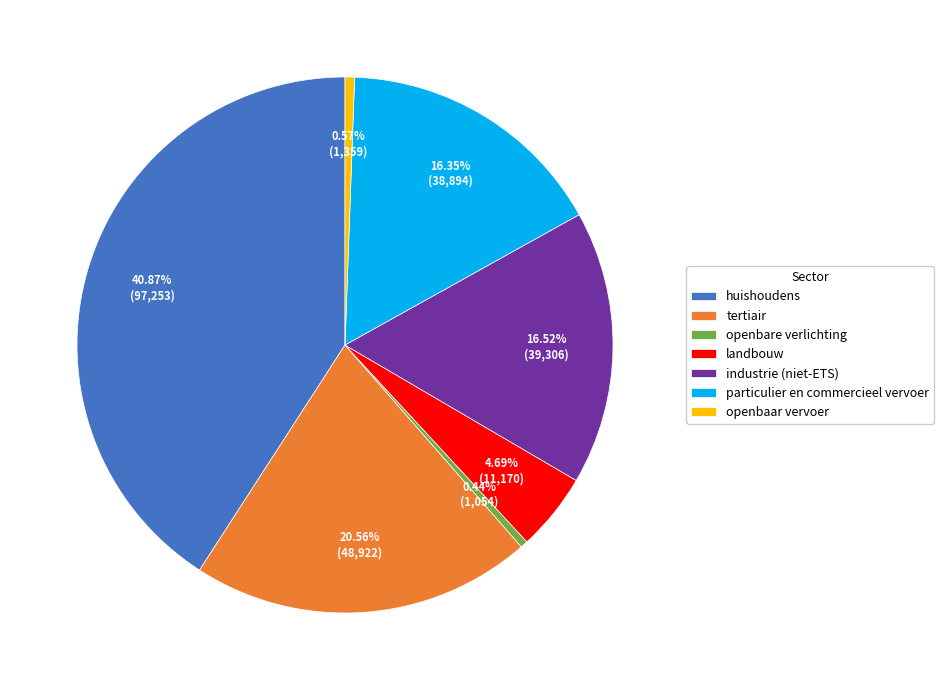

Does tertiair represent more than half of the total?

No